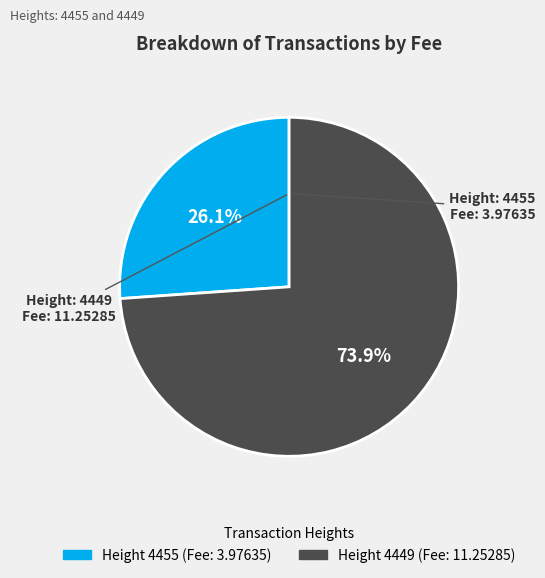

Does any single category account for the majority?

Yes